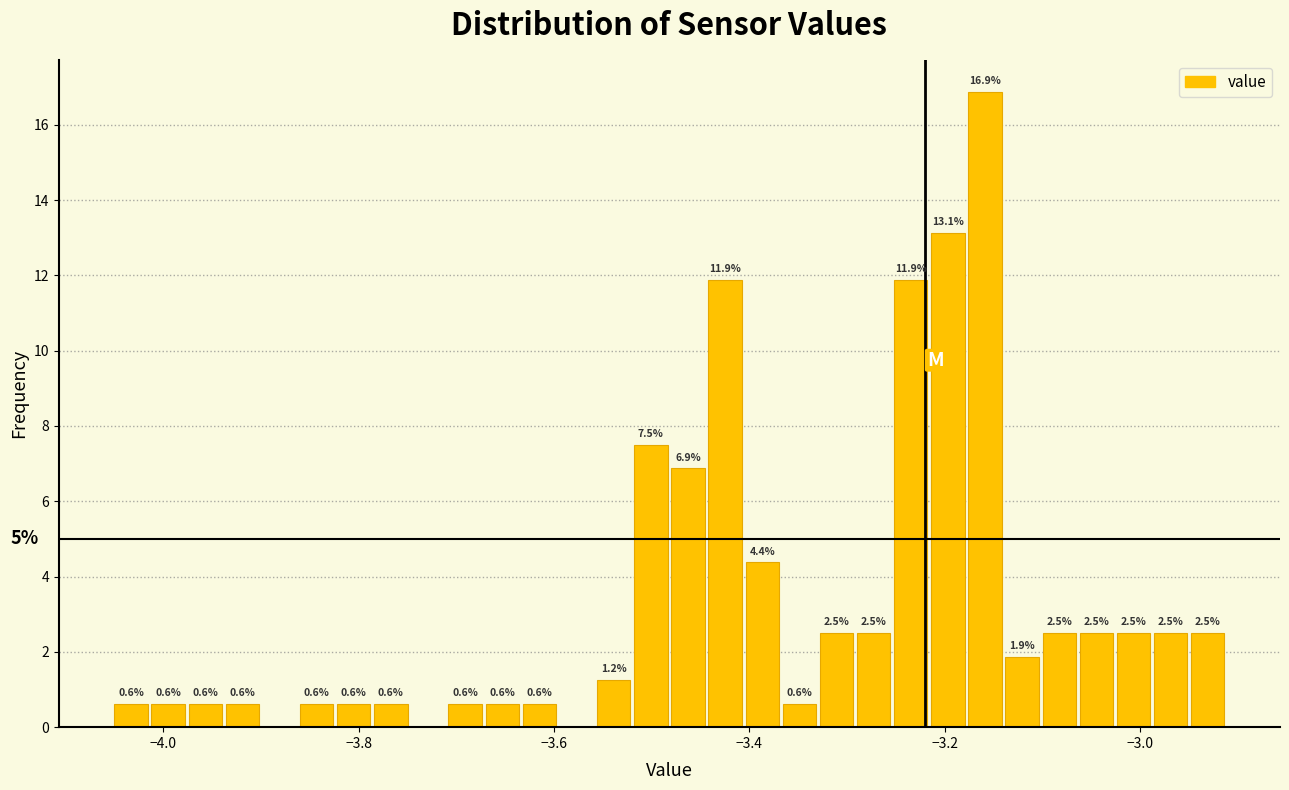

Around what value on the x-axis is the tallest bar? Give the approximate position of its centre, as read against the axis.

-3.16